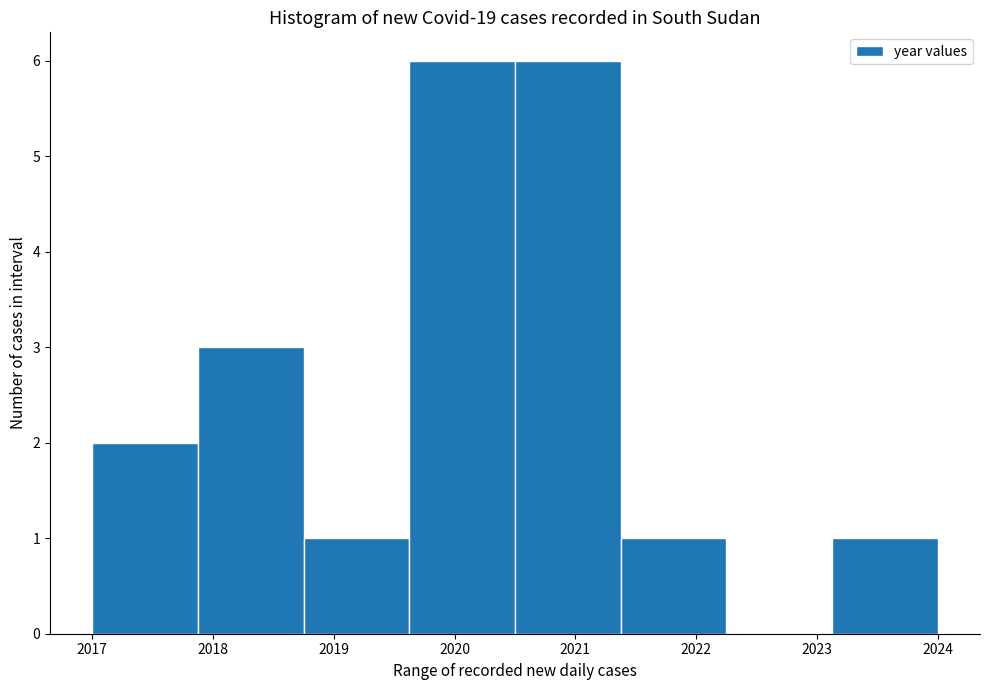

What is the height of the bar covering 2017.0 to 2017.9 on the x-axis? Neither the bar edges nor the heights are printed on the chart, so give them approximately, as read against the axes.

2